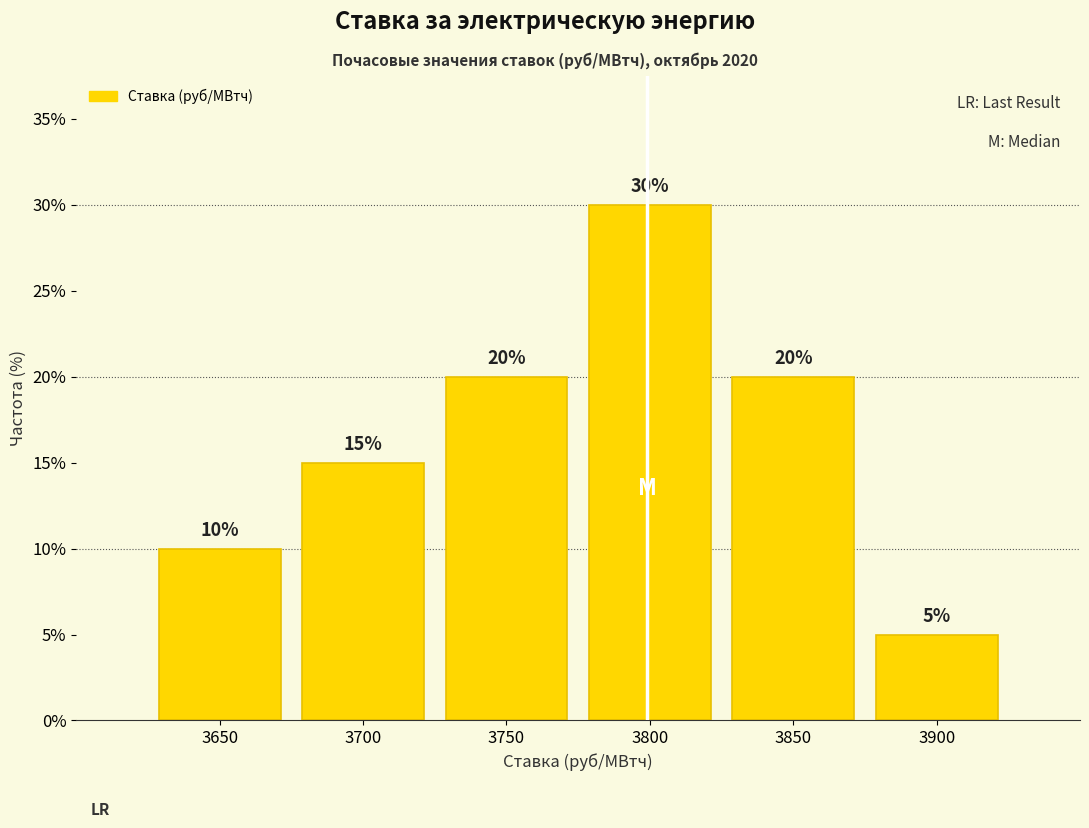

Reading left to right, extract all data points from this chart.

10	15	20	30	20	5